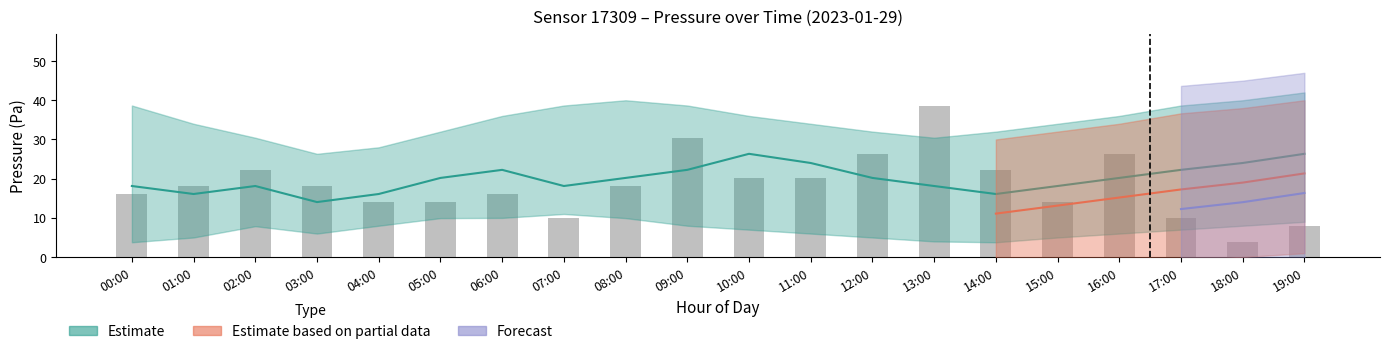

Where does the data first go above 18?

01:00